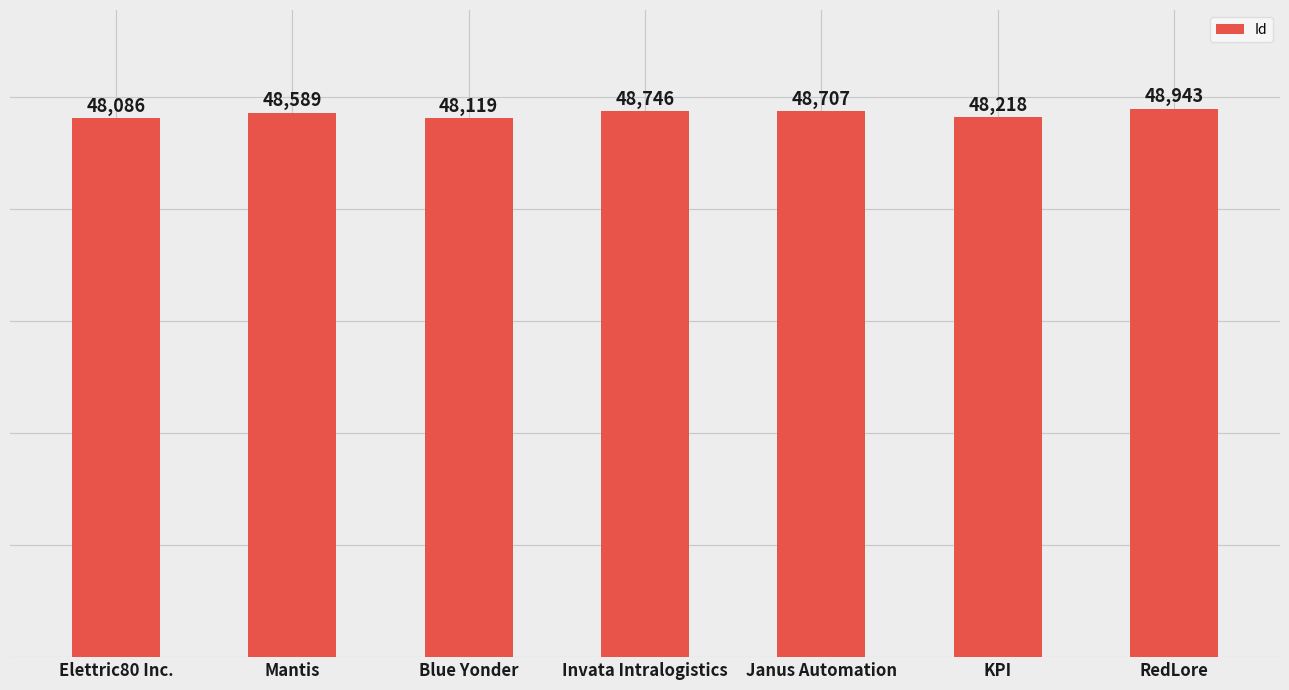

Which has a higher value, Janus Automation or Invata Intralogistics?

Invata Intralogistics